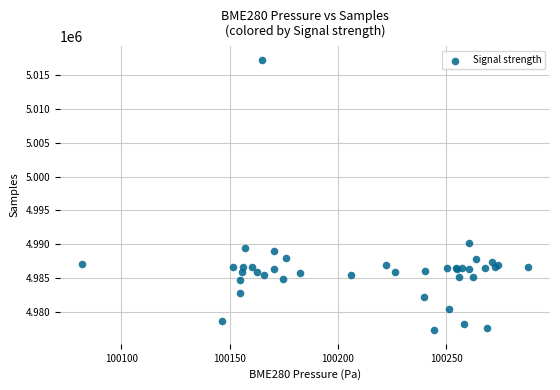

What Y value in the scatter plot is closest to 4997263?

4990192